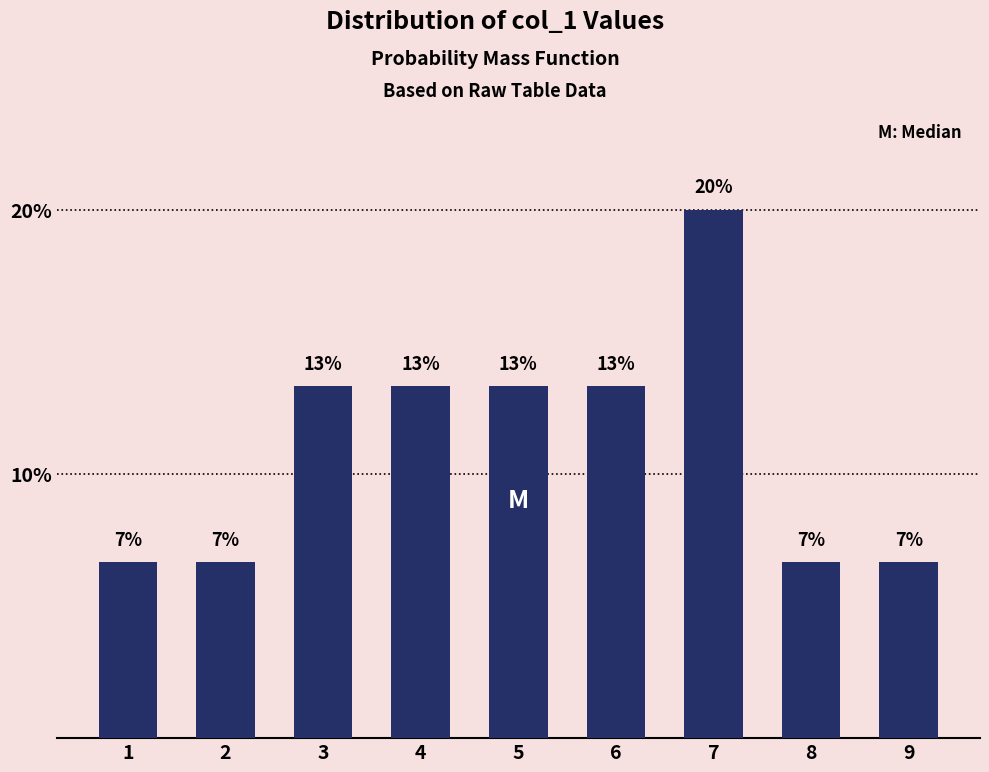

How many bars are there in total?

9